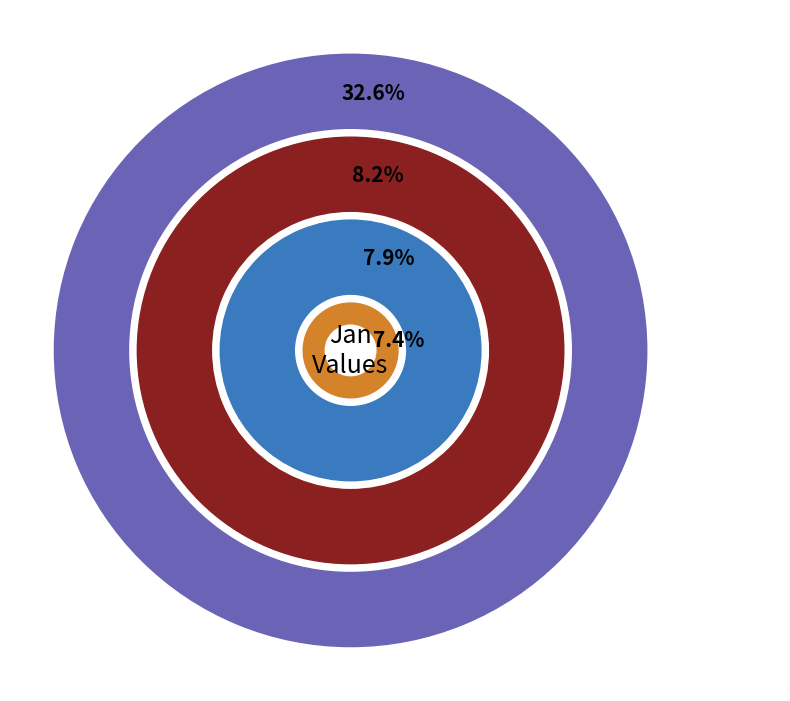

True or false: pct45 accounts for 8% of the total.

True